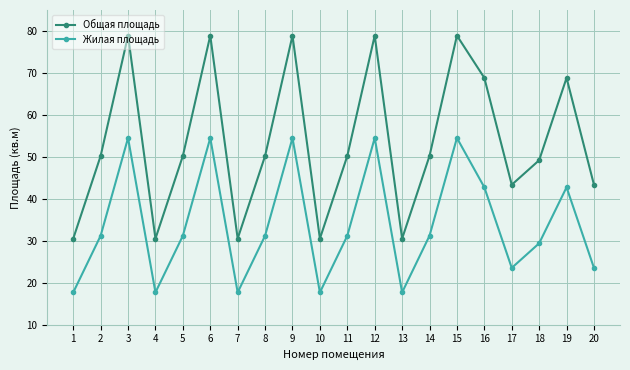

True or false: Общая площадь and Жилая площадь cross at least once.

False